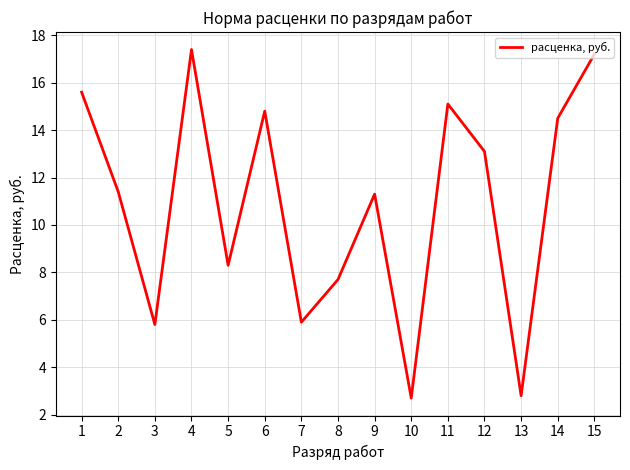

Reading left to right, what are all the values shown in this chart?

15.6	11.4	5.8	17.4	8.3	14.8	5.9	7.7	11.3	2.7	15.1	13.1	2.8	14.5	17.2